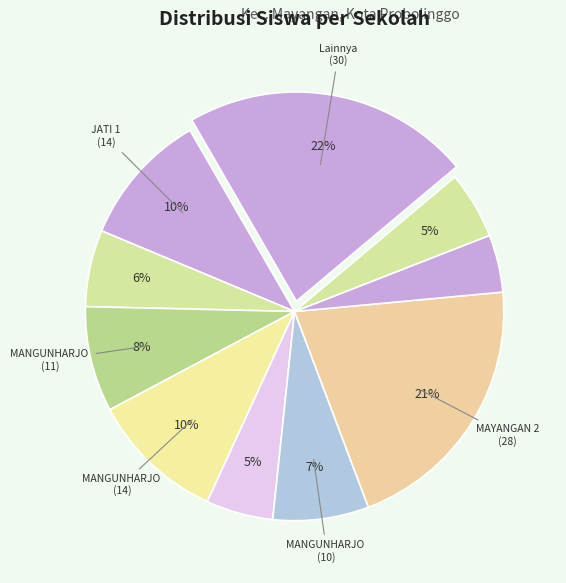

How many segments does this pie chart have?

10